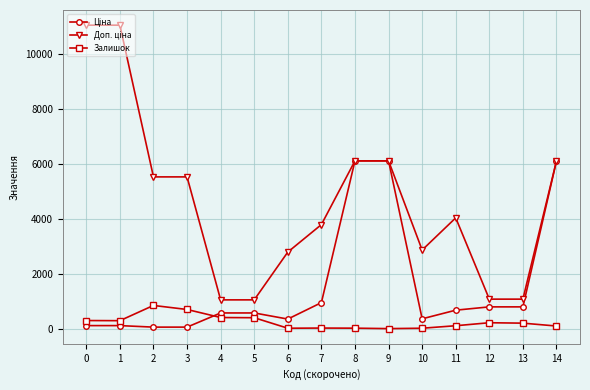

What is the greatest value displayed?

11055.0